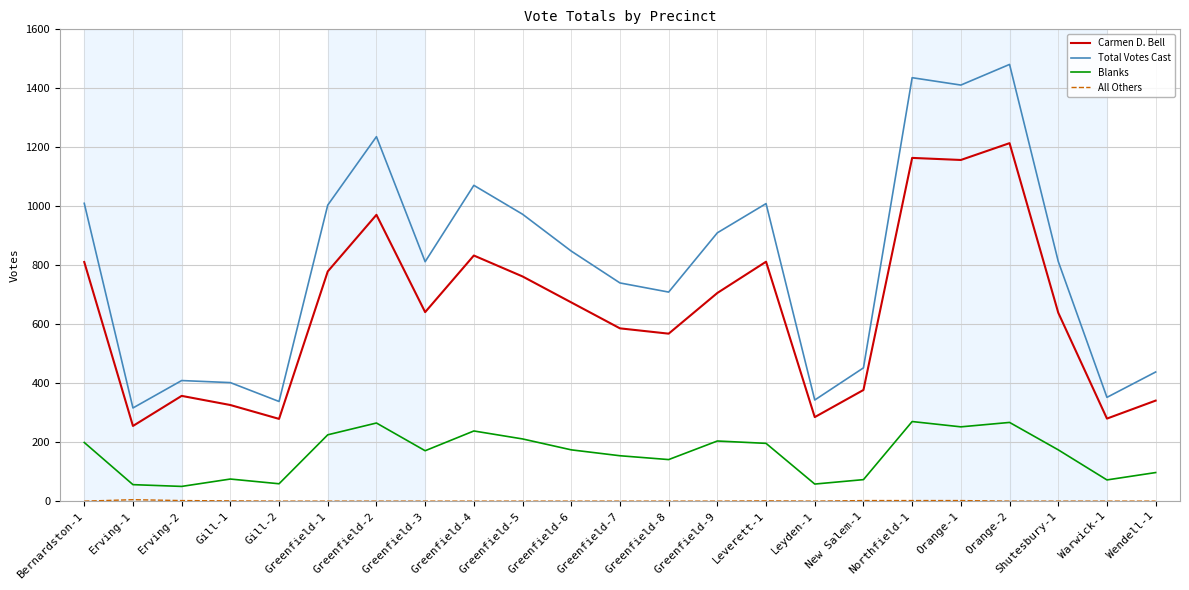

How many lines are shown in the chart?

4